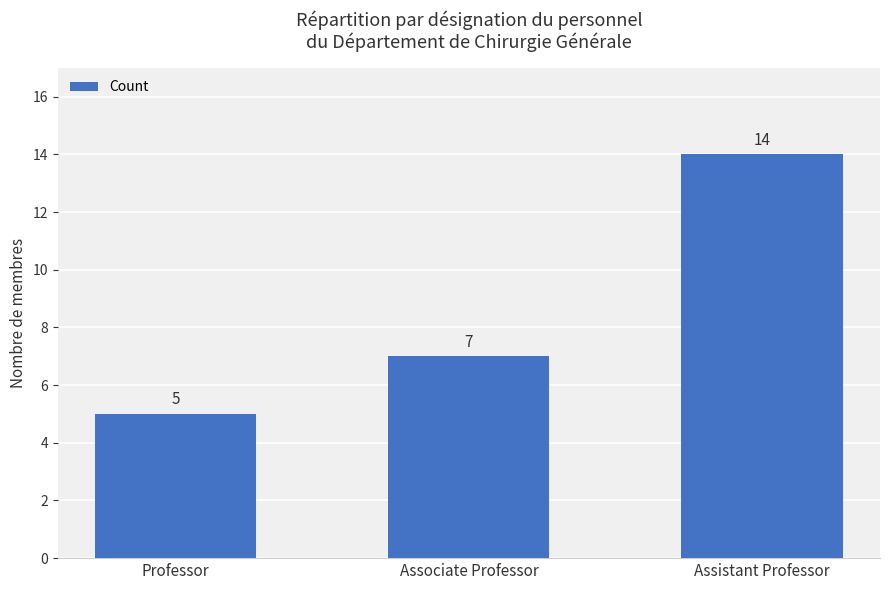

Is it true that the value at Professor is 5?

True